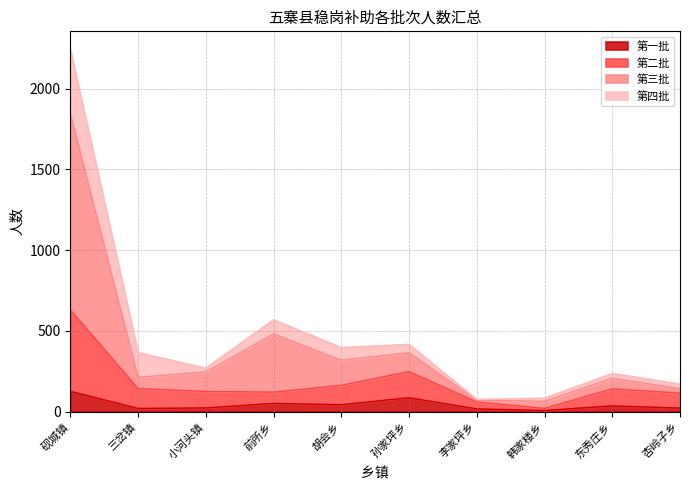

At which category is the sum across all series the highest?

砚城镇